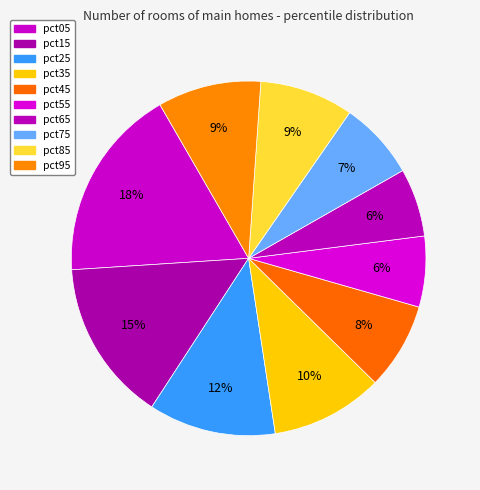

What portion of the pie excludes pct35?

89.8%